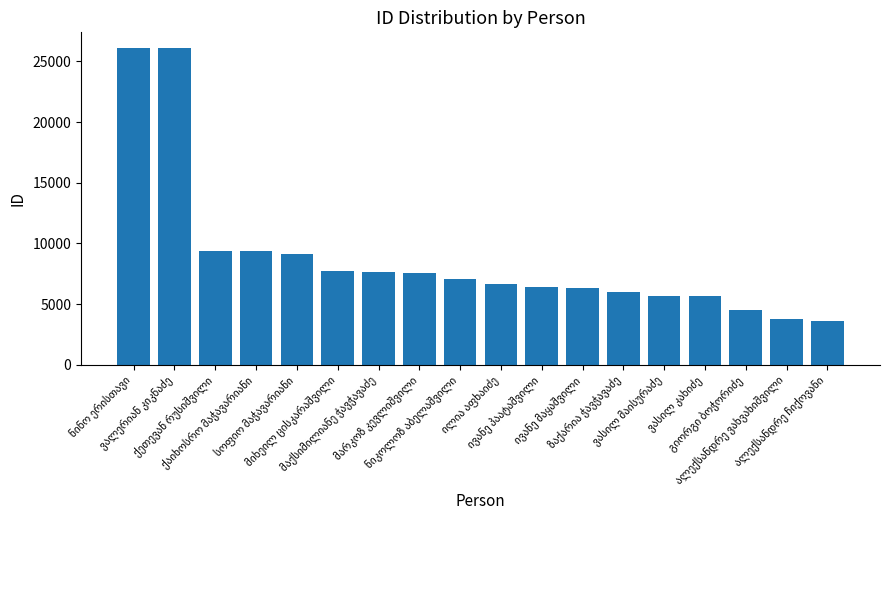

What is the minimum value shown in the chart?

3562